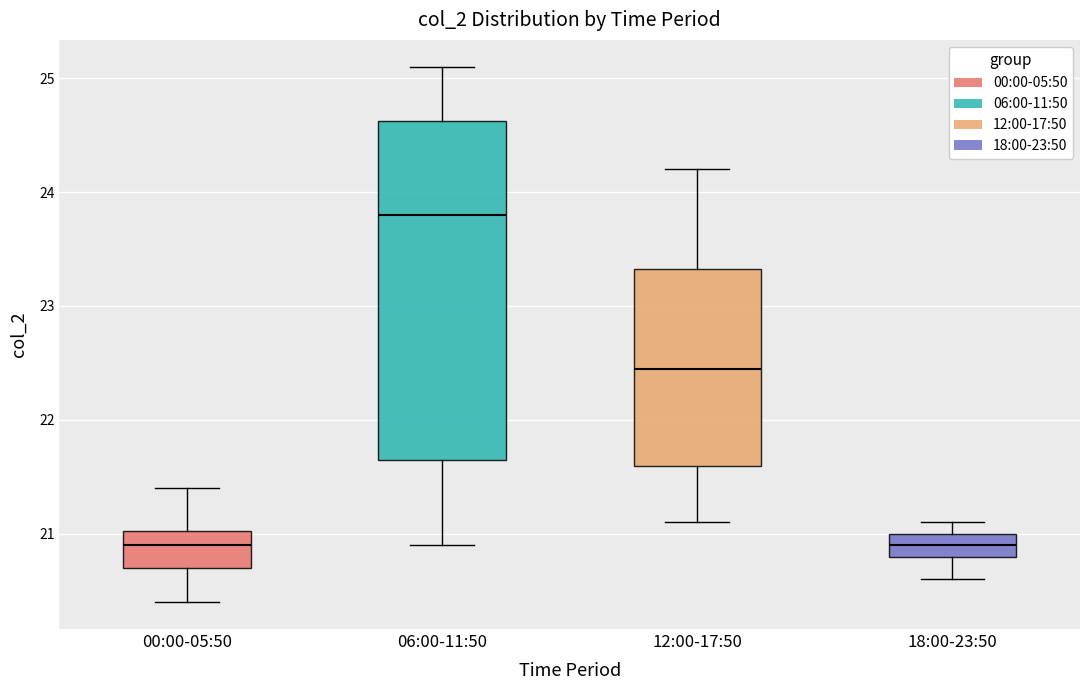

Reading left to right, read every box against the y-axis: the position of its median line, the range the box covers, and the ends of its whiskers. The values are not printed on the chart, so give them approximately, as read against the axis.

00:00-05:50: median 20.9, box 20.7 to 21.0, whiskers 20.4 to 21.4
06:00-11:50: median 23.8, box 21.7 to 24.6, whiskers 20.9 to 25.1
12:00-17:50: median 22.5, box 21.6 to 23.3, whiskers 21.1 to 24.2
18:00-23:50: median 20.9, box 20.8 to 21.0, whiskers 20.6 to 21.1